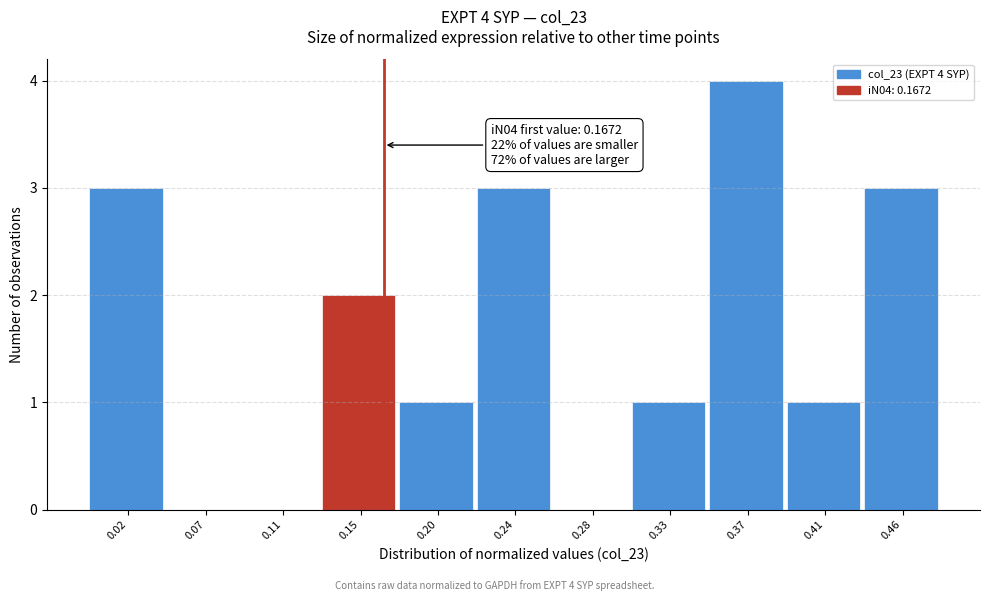

Which range on the x-axis has the tallest bar?

0.350 to 0.395